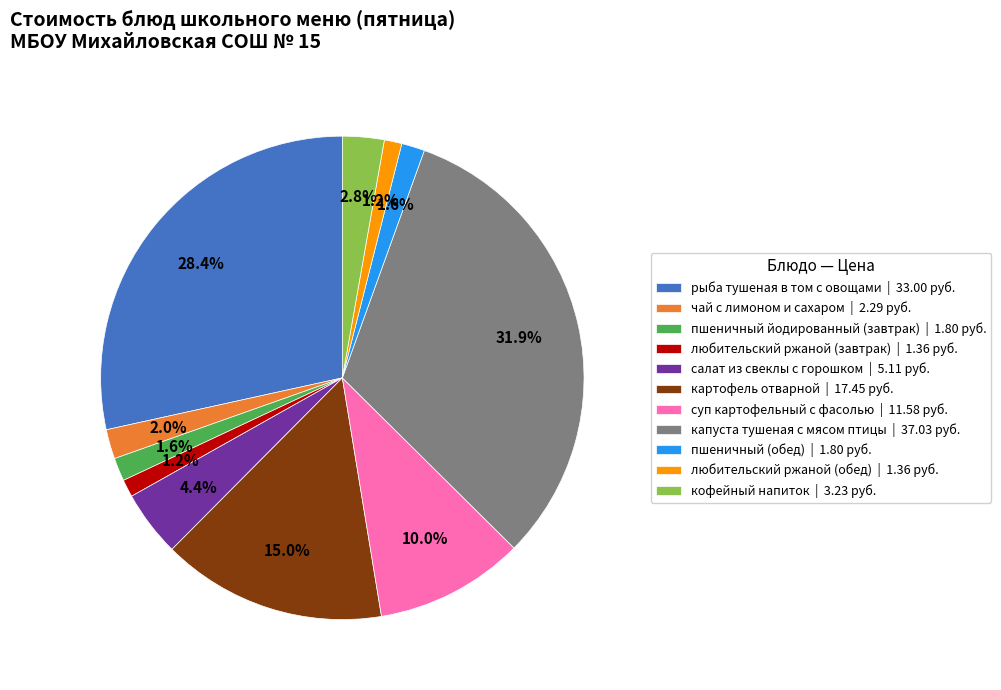

What is the ratio of the value at суп картофельный с фасолью | 11.58 руб. to the value at рыба тушеная в том с овощами | 33.00 руб.?

0.4